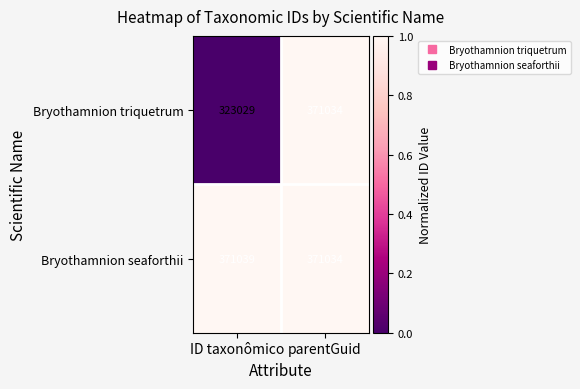

List the series in order of their overall mean, highest first.

Bryothamnion seaforthii, Bryothamnion triquetrum